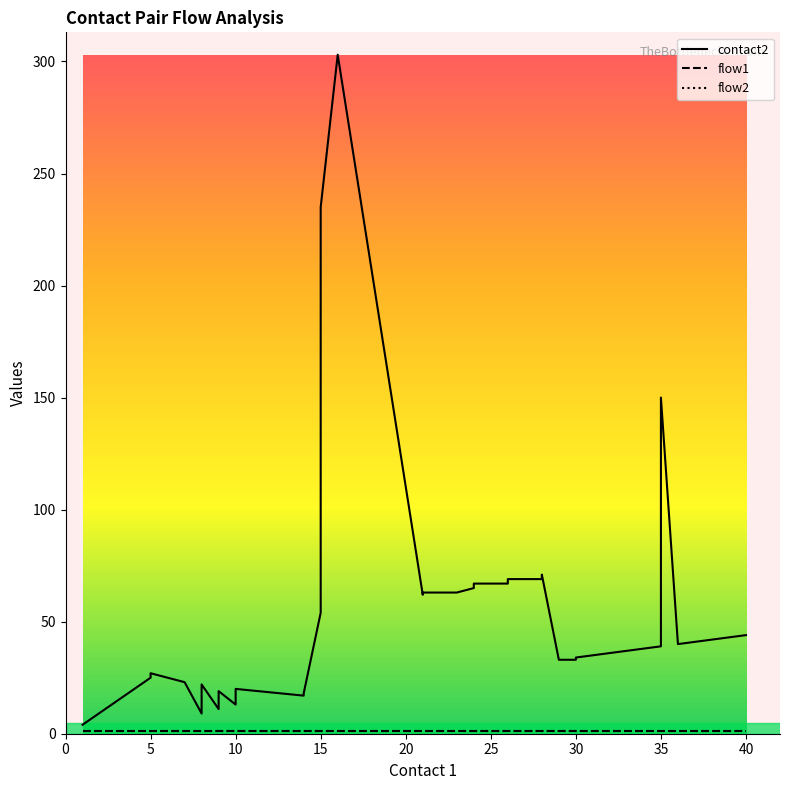

True or false: flow1 and flow2 cross at least once.

False